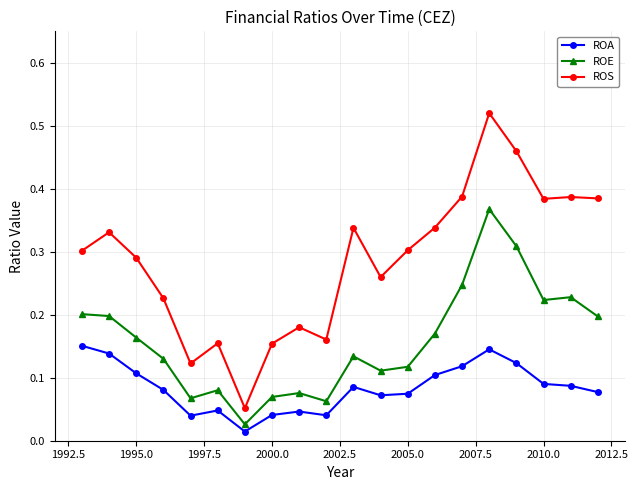

At how many categories does at least one series exceed 0?

20